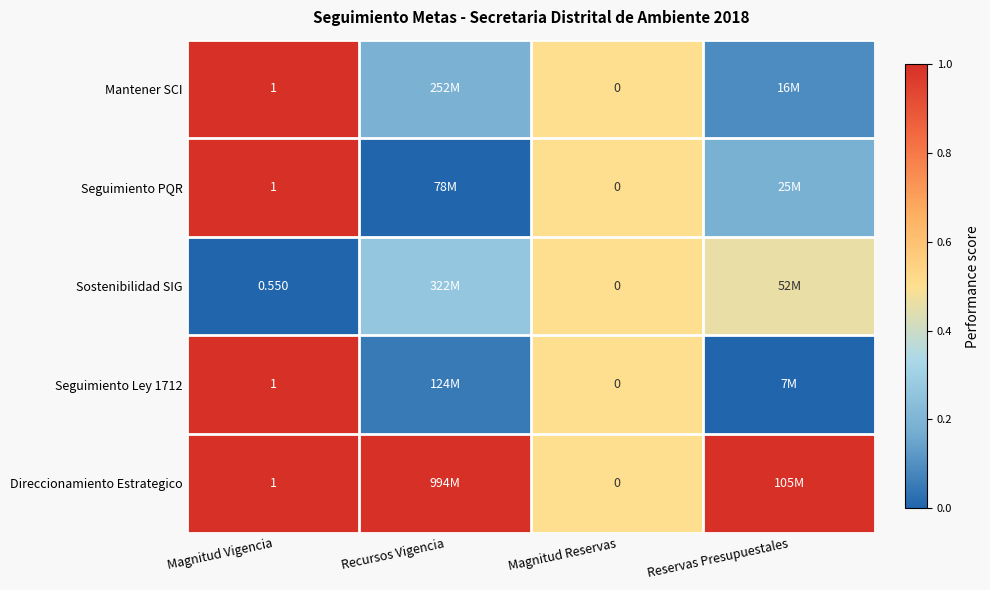

The value of Seguimiento PQR at Recursos Vigencia is 0.0. True or false?

True